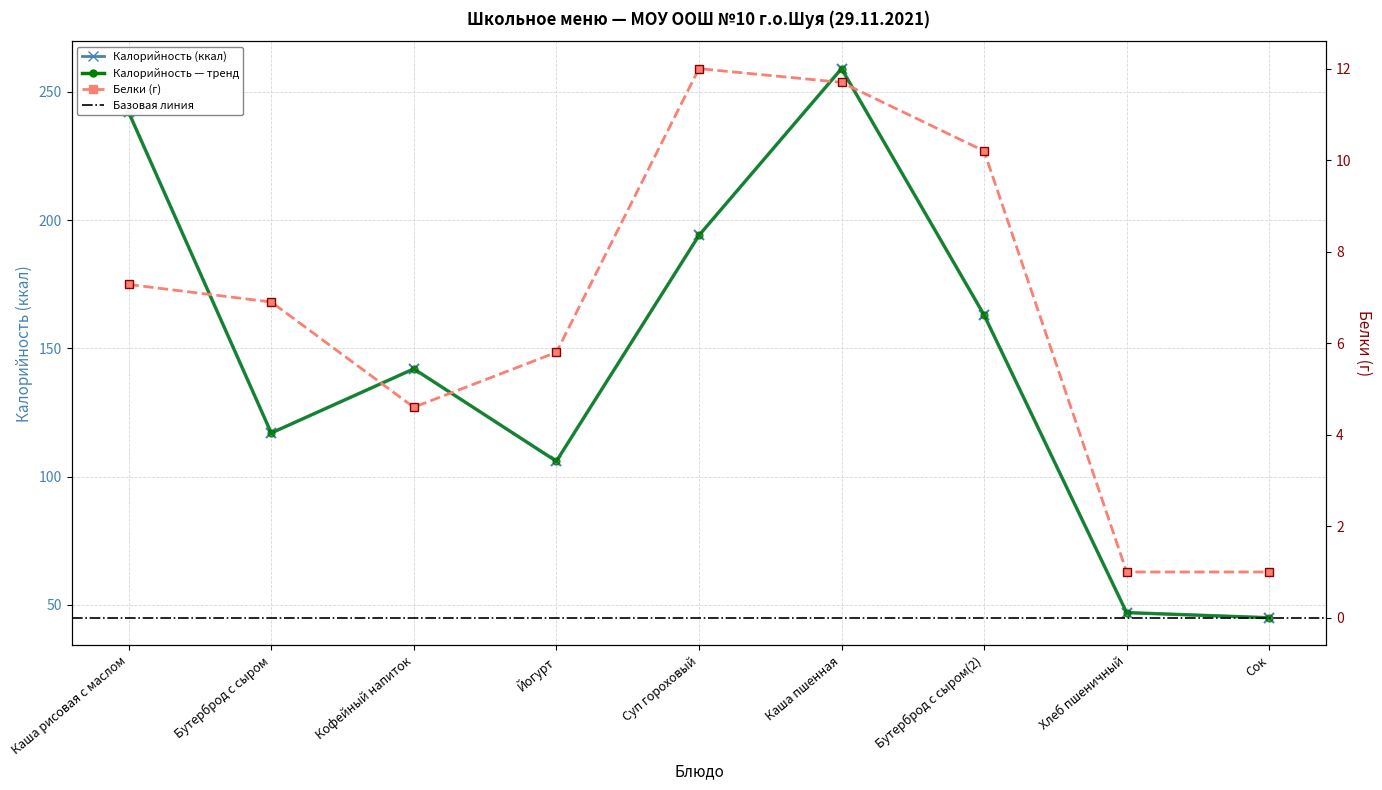

Rank the series at Кофейный напиток from highest to lowest value.

Калорийность, Белки